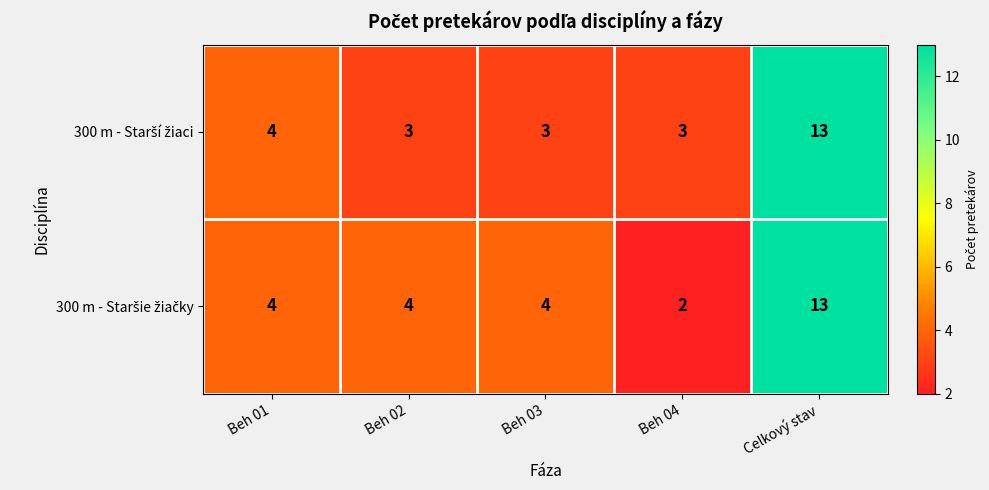

At which category is the sum across all series the highest?

Celkový stav